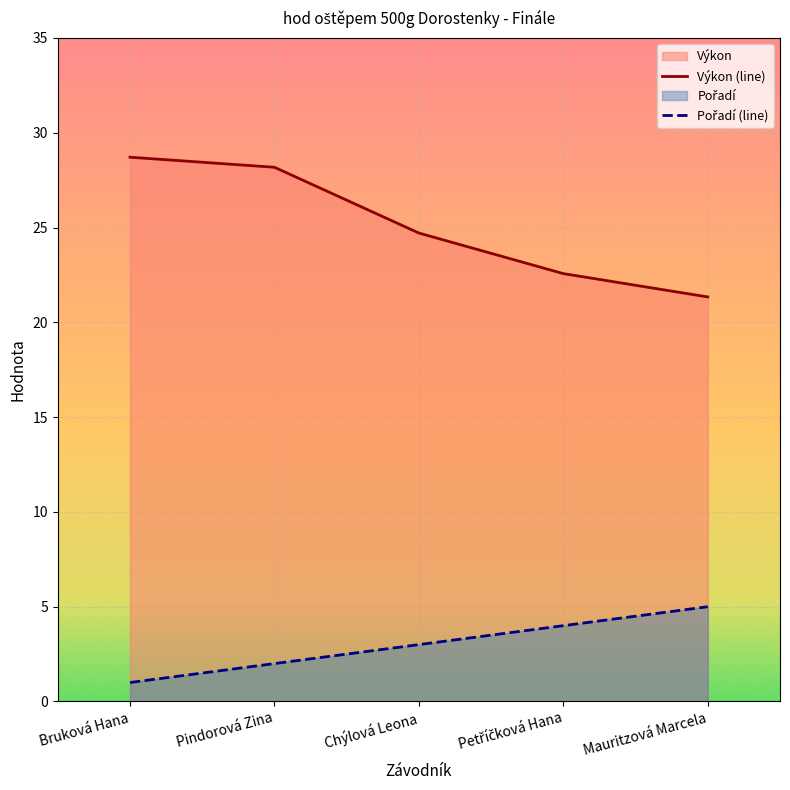

Where is Výkon (line) nearest to the value 25?

Chýlová Leona